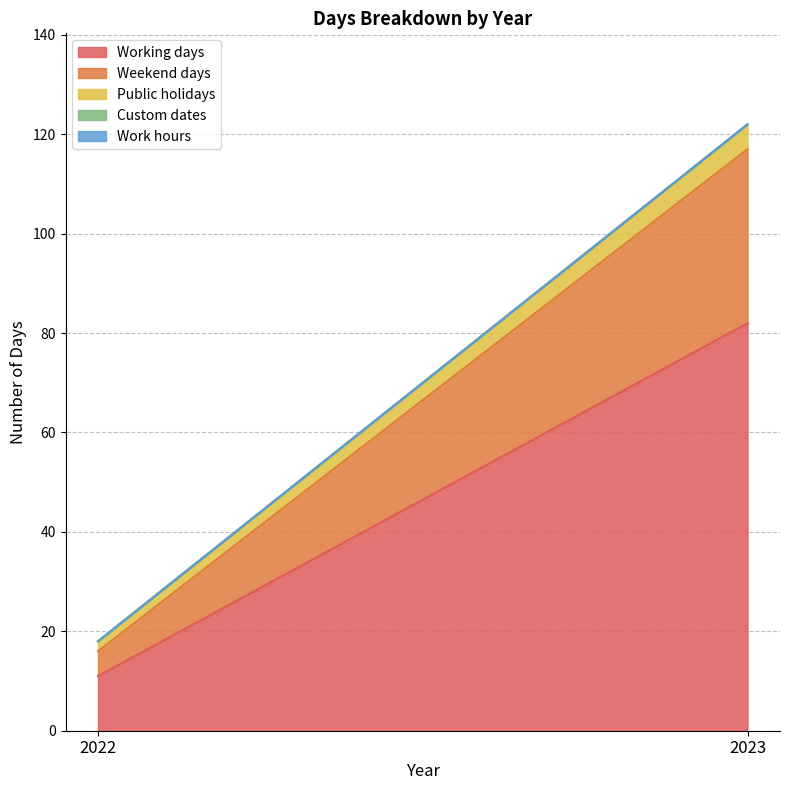

At which category is the sum across all series the highest?

2023